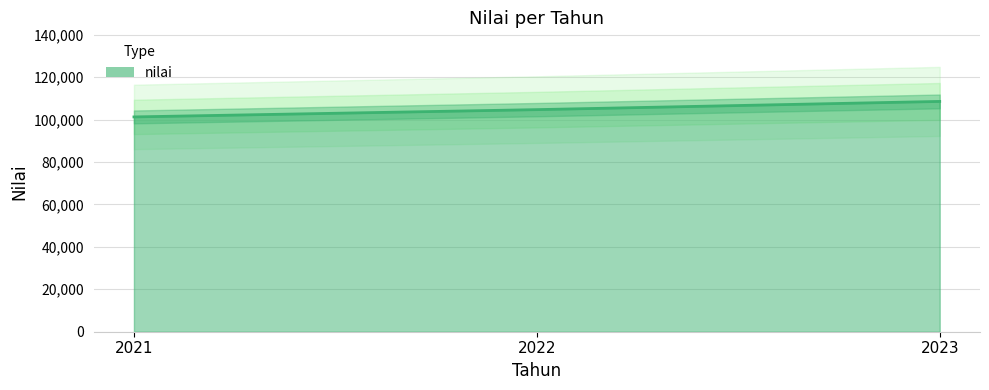

Approximately how many times larger is the value at 2023 compared to 2021?

1.1